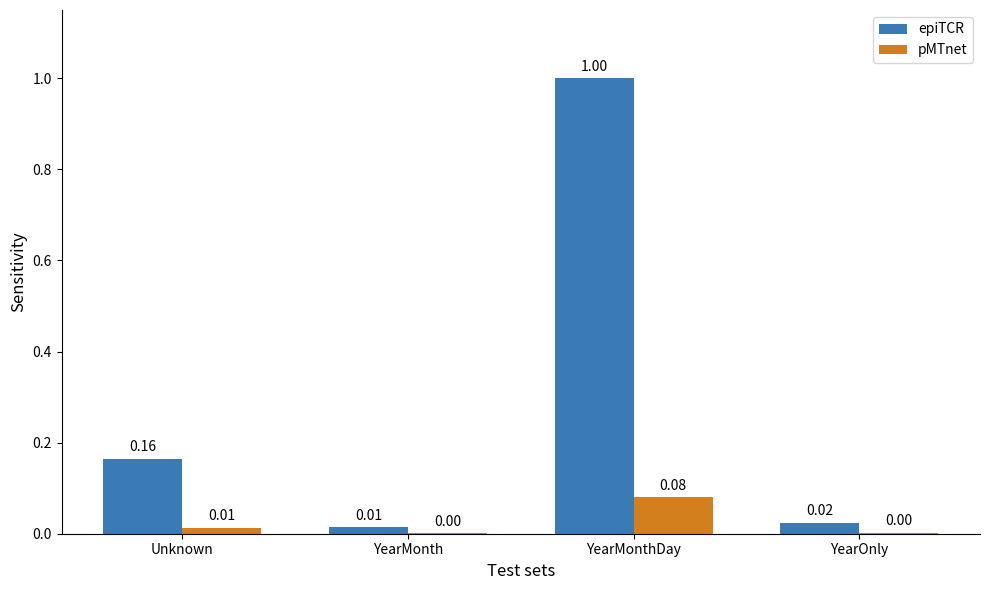

At which category is the sum across all series the highest?

YearMonthDay